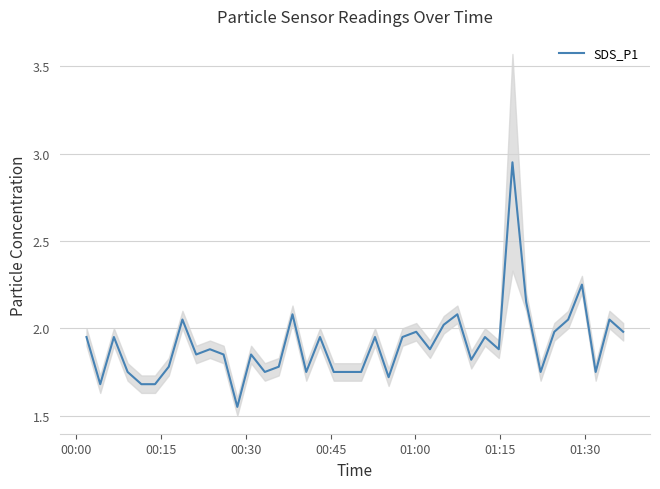

True or false: the data has more than 1 interior local peaks.

True